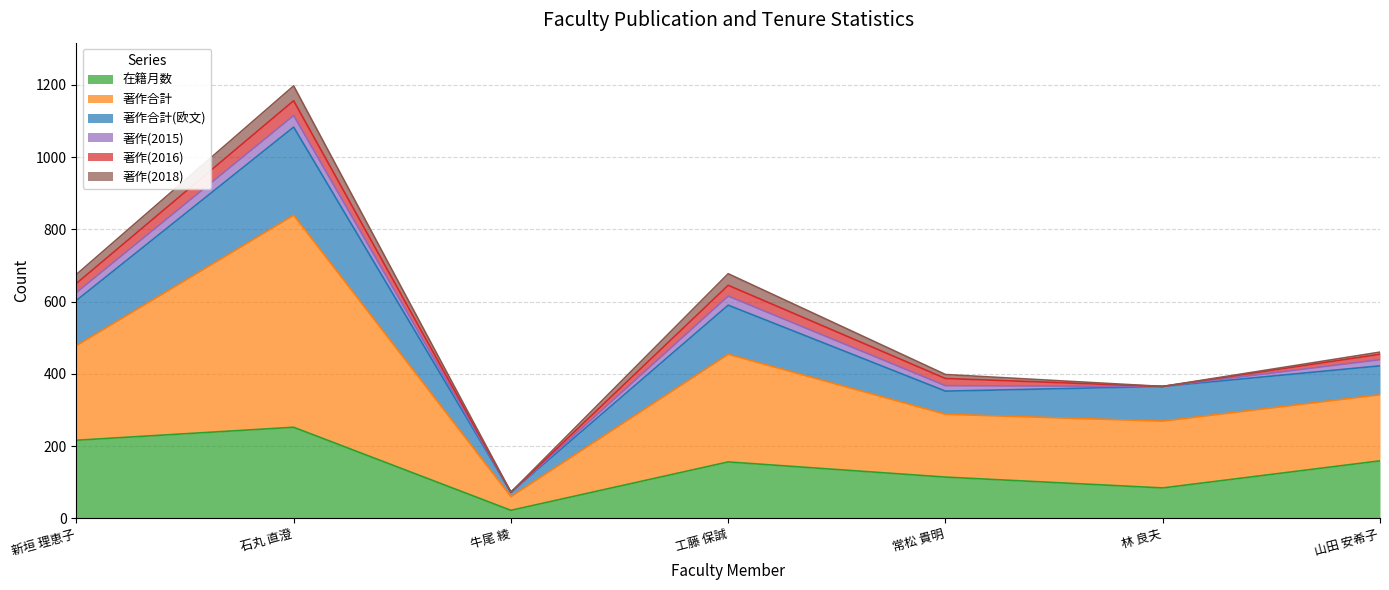

At how many categories does at least one series exceed 491?

3